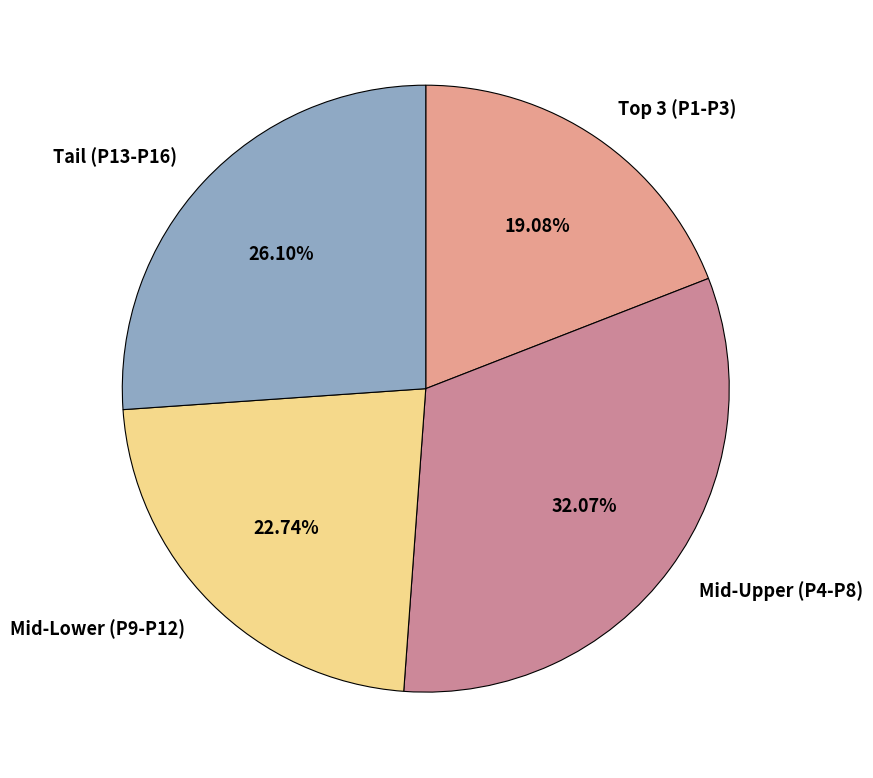

Rank the categories by value from lowest to highest.

Top 3 (P1-P3), Mid-Lower (P9-P12), Tail (P13-P16), Mid-Upper (P4-P8)